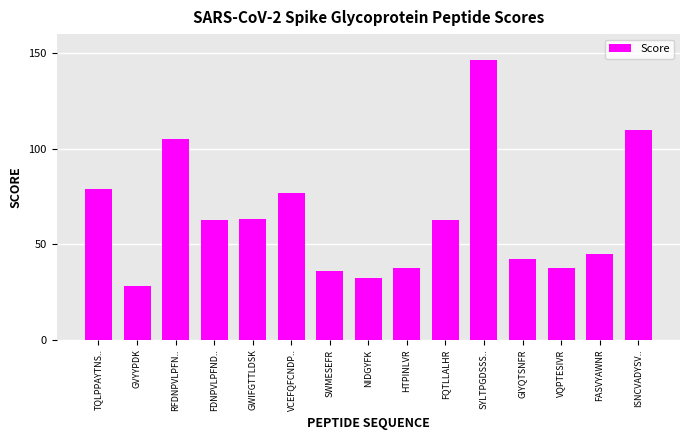

What is the label of the 5th bar from the left?

GWIFGTTLDSK